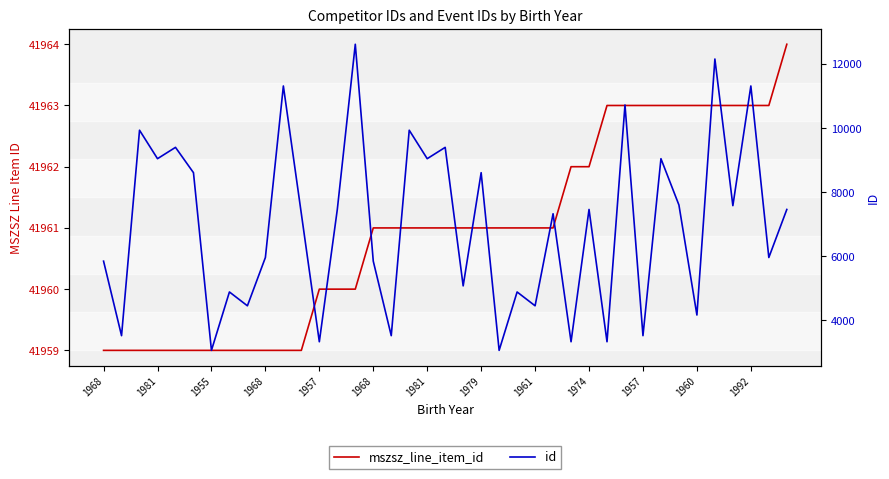

At which label does id first exceed 7326?

1955